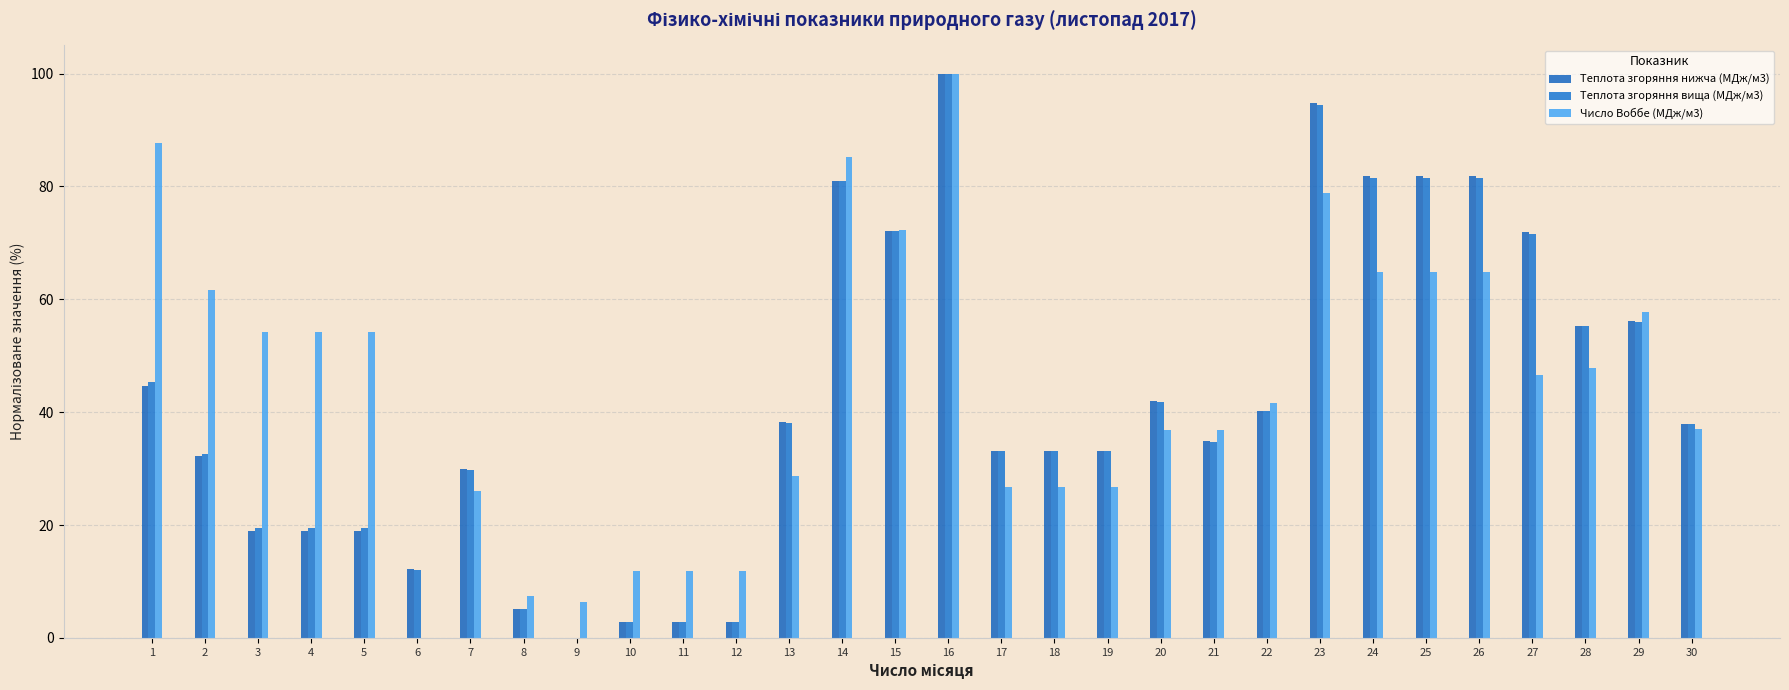

Count the number of categories in the chart.

30